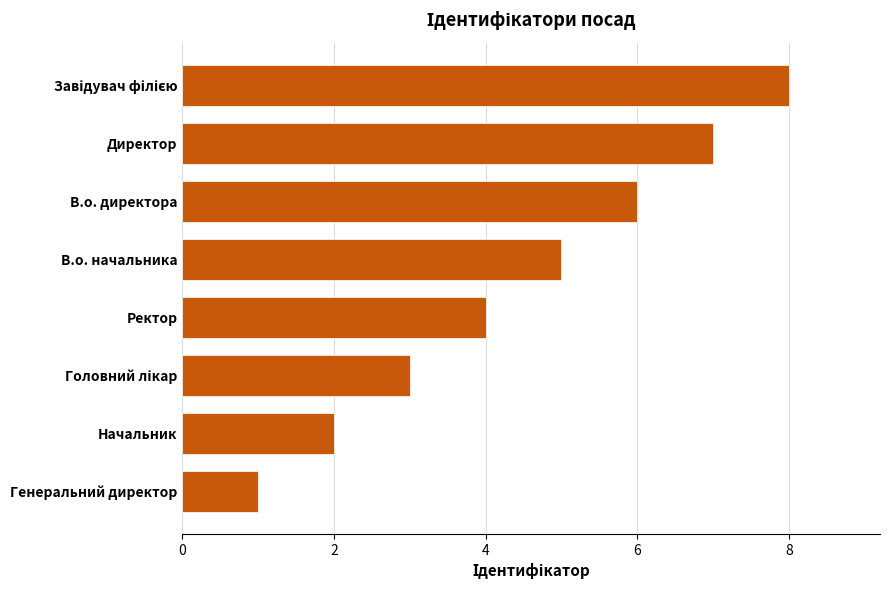

Reading top to bottom, transcribe all the data shown in this chart.

8	7	6	5	4	3	2	1